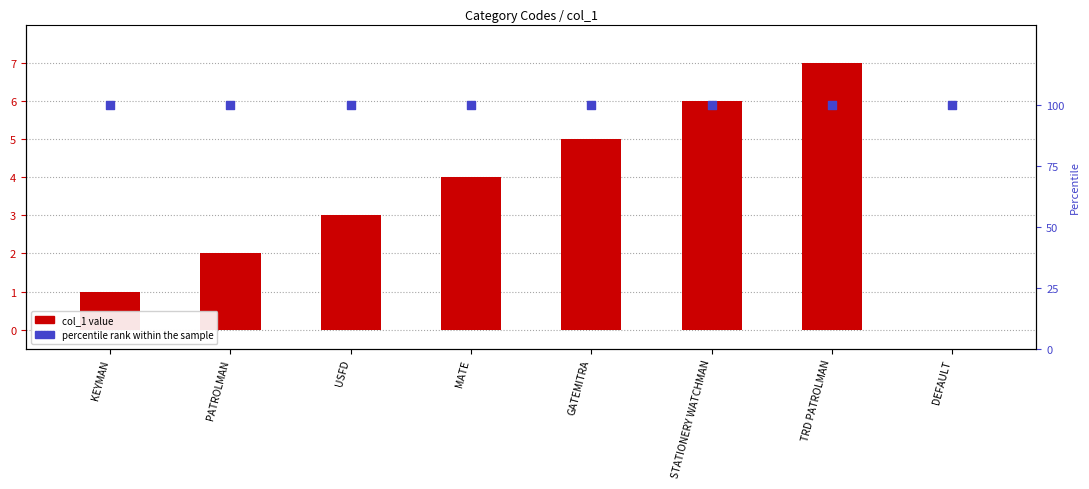

Is the value of col_1 at MATE greater than the value of percentile rank within the sample at MATE?

No